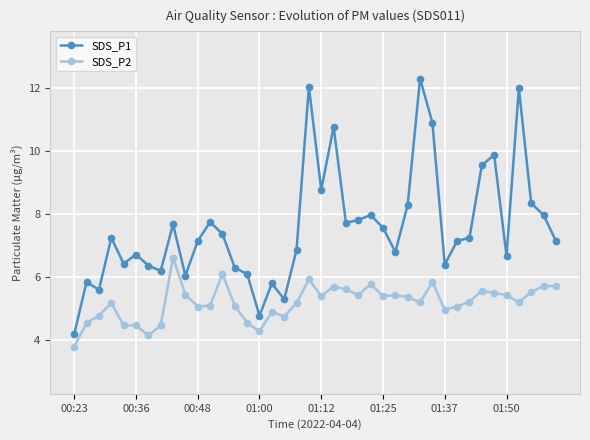

What is the maximum value shown in the chart?

12.3